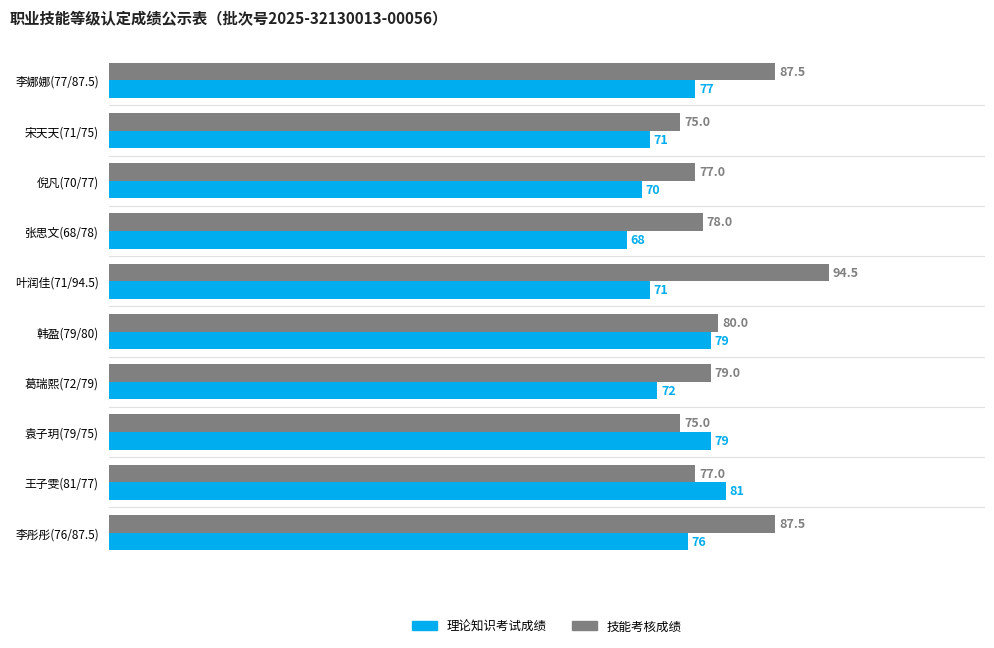

The value of 理论知识考试成绩 at 袁子玥(79/75) is 79.0. True or false?

True